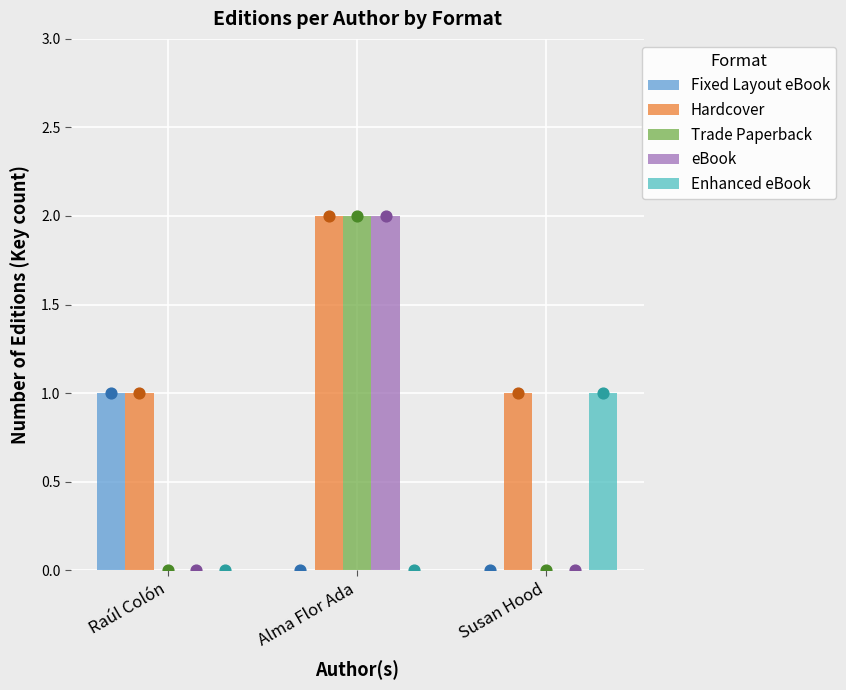

What are all the series names shown in the legend?

Fixed Layout eBook, Hardcover, Trade Paperback, eBook, Enhanced eBook